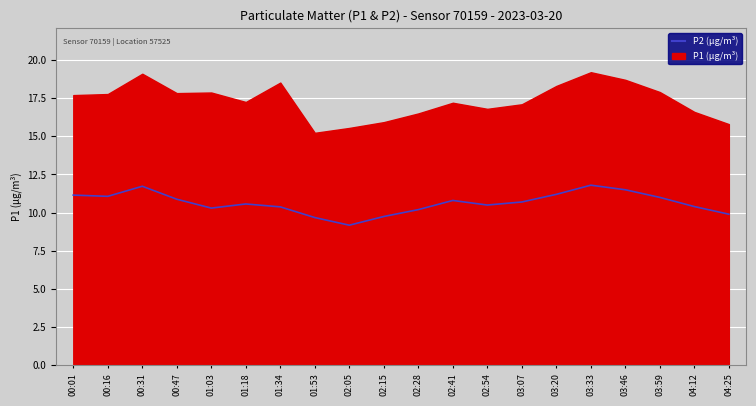

What is the sum of all values?

212.7